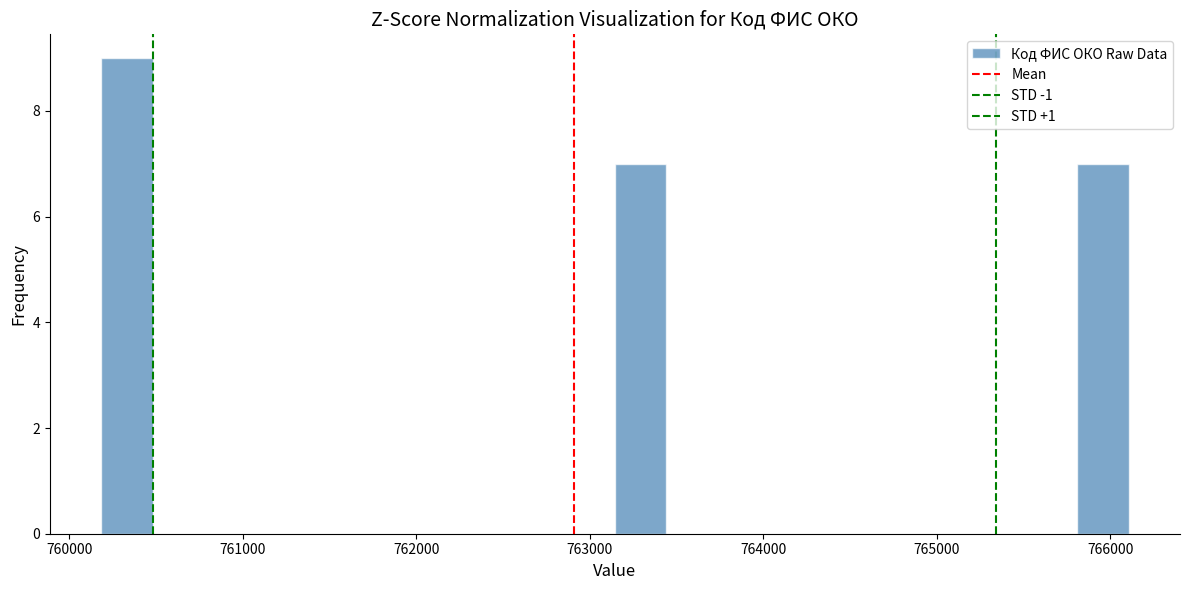

Around what value on the x-axis is the tallest bar? Give the approximate position of its centre, as read against the axis.

760300